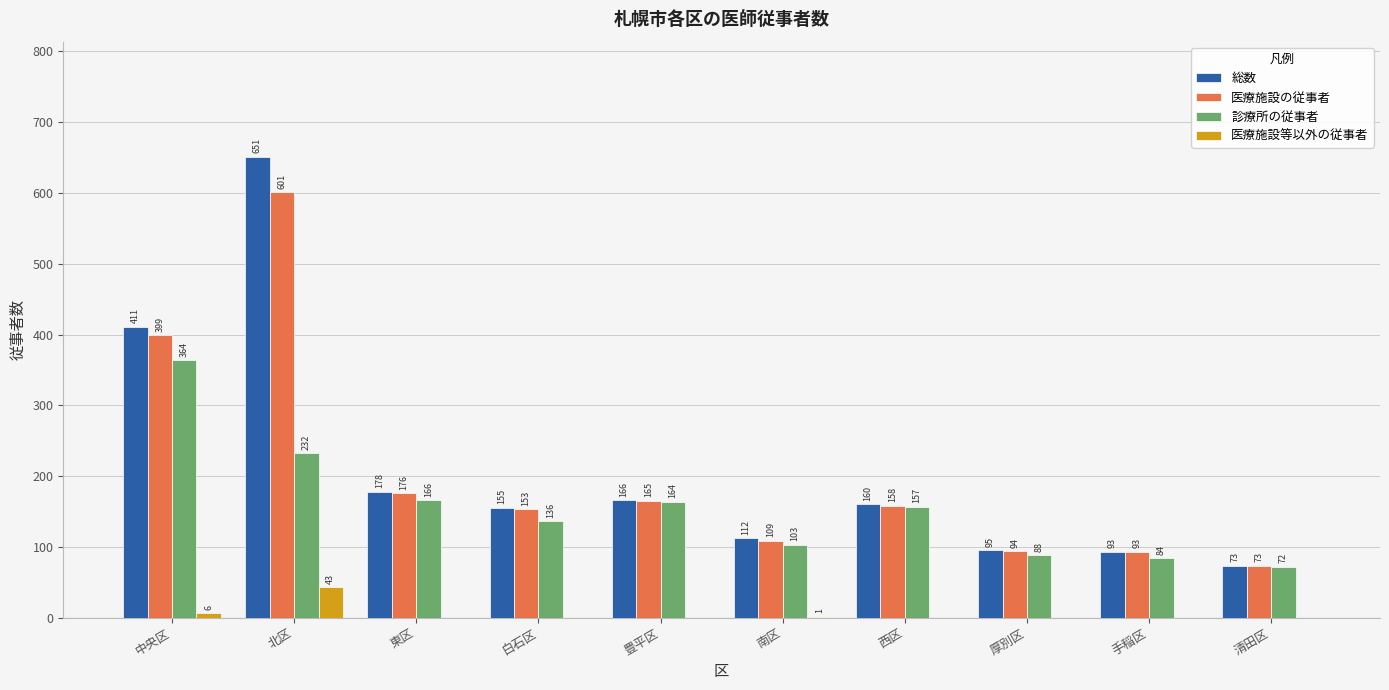

Which series has the largest total across all categories?

総数